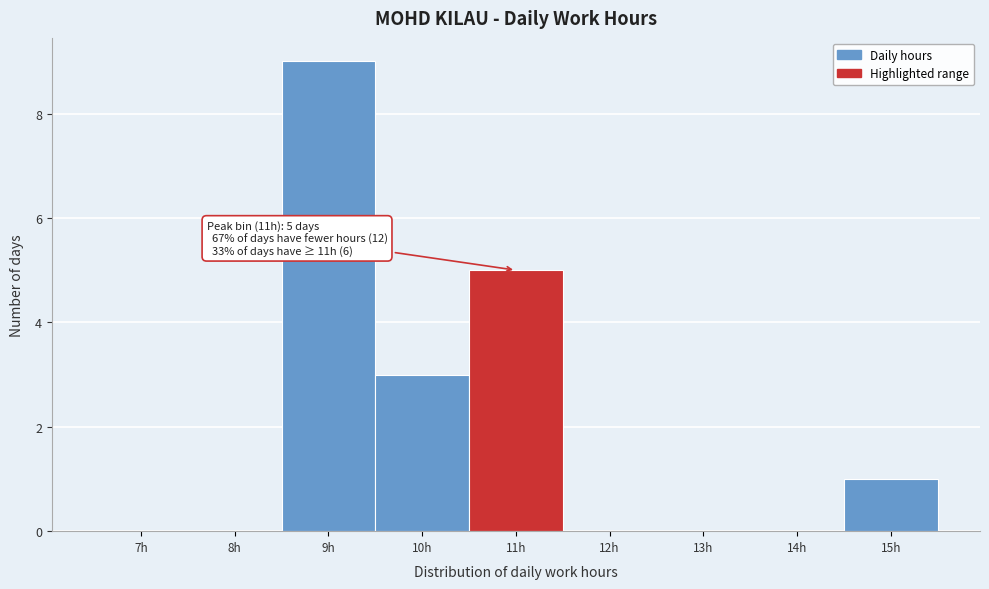

Reading left to right, extract all data points from this chart.

7h=0	8h=0	9h=9	10h=3	11h=5	12h=0	13h=0	14h=0	15h=1